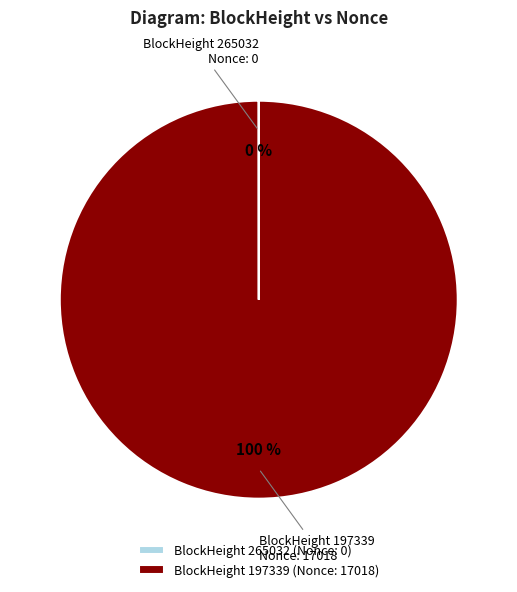

The BlockHeight 197339 (Nonce: 17018) slice represents 100% of the pie. True or false?

True